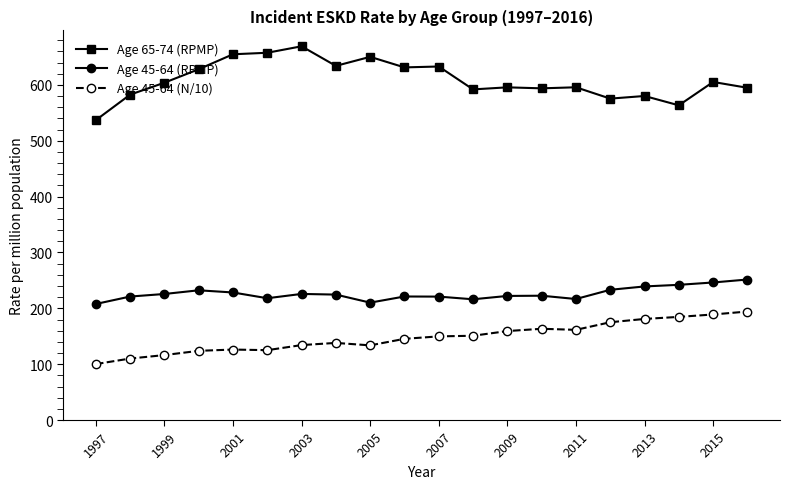

What is the value of the Age 45-64 (N/10) point at the 12th from the left?

150.9